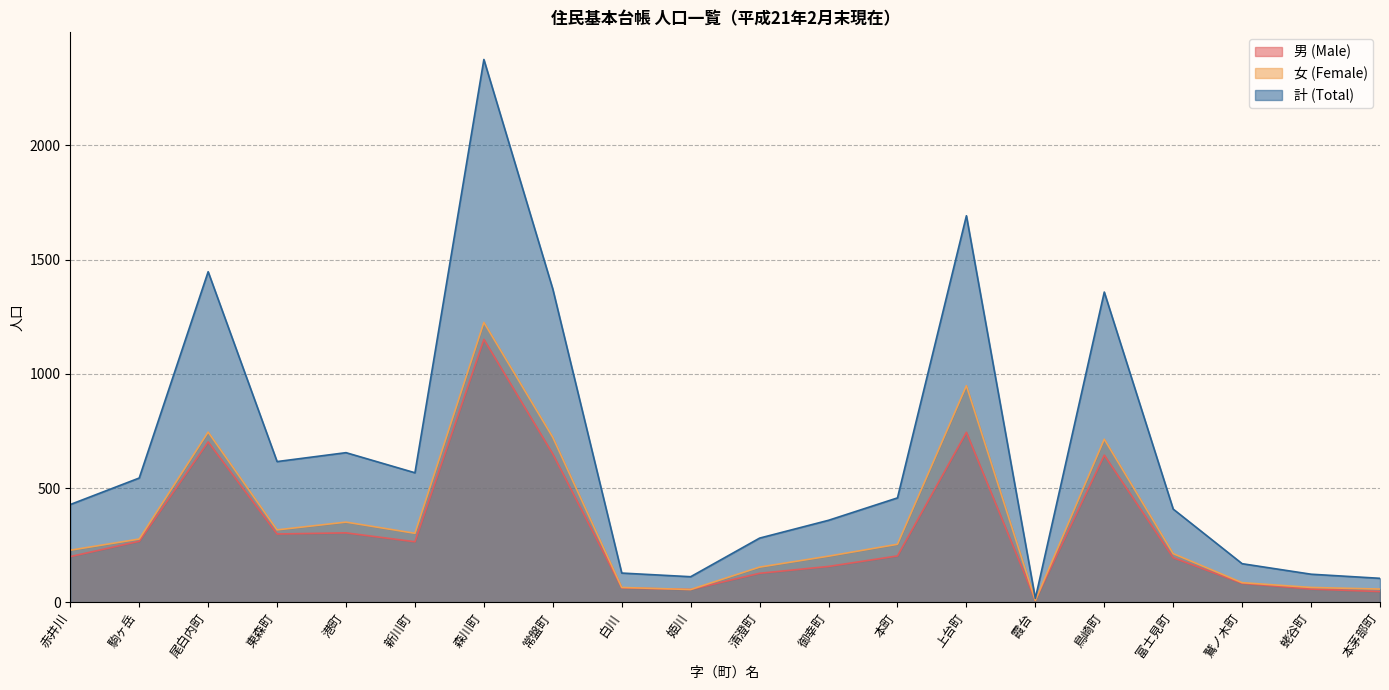

What is the total value across all series at 鷲ノ木町?

338